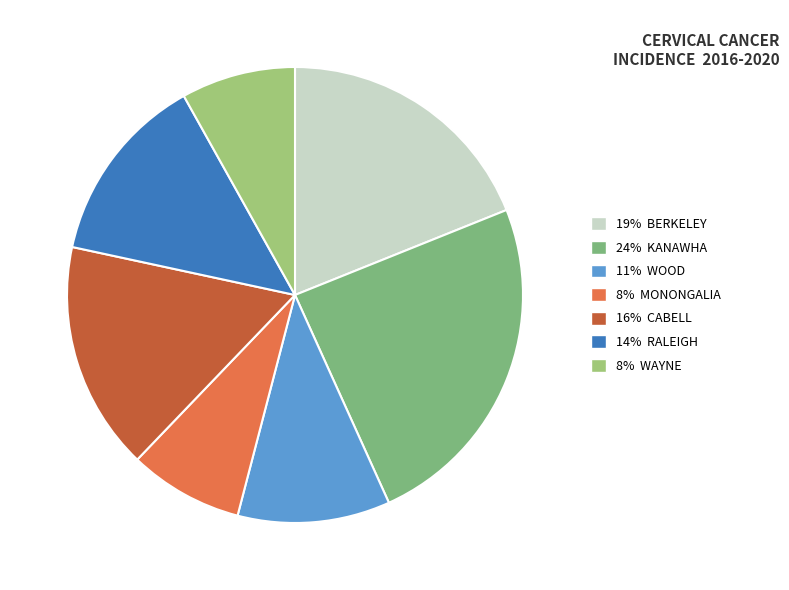

How many slices are in this pie chart?

7